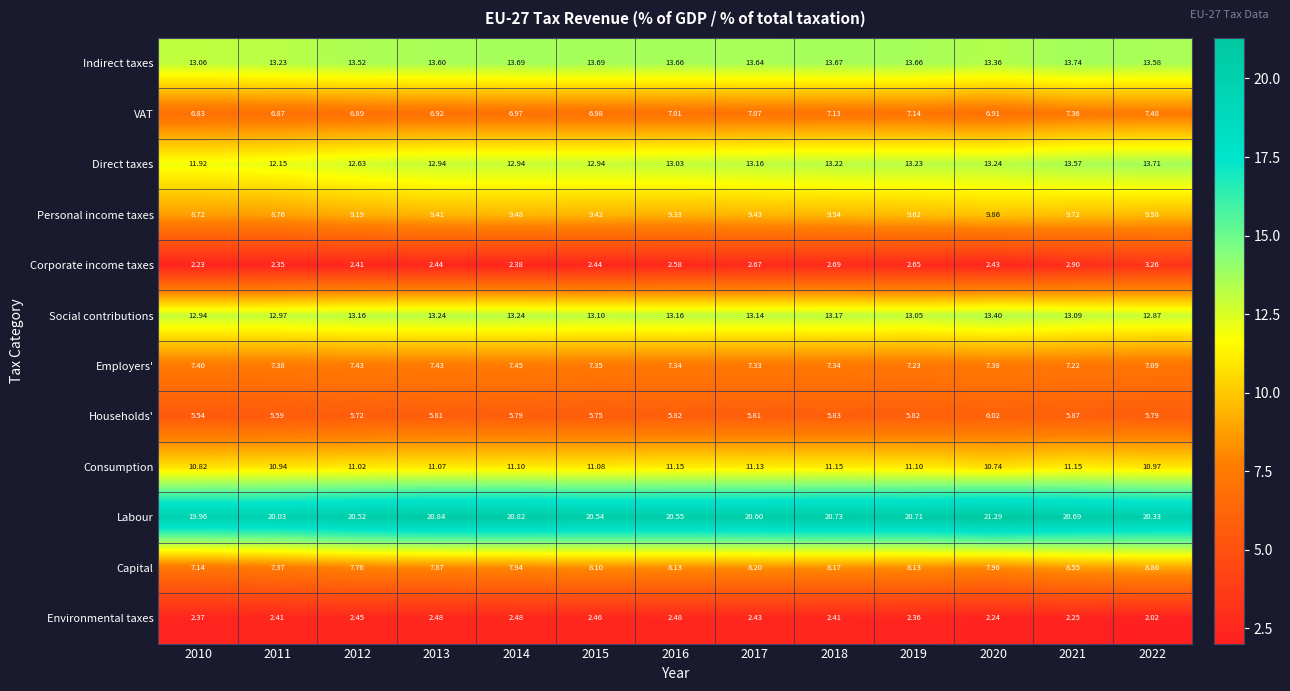

Which label corresponds to the largest value in the chart?

2020